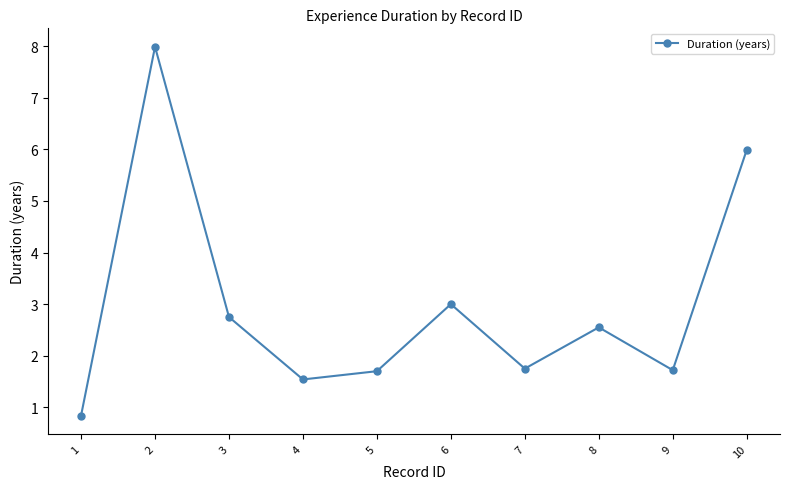

Approximately how many times larger is the value at 6 compared to 2?

0.4